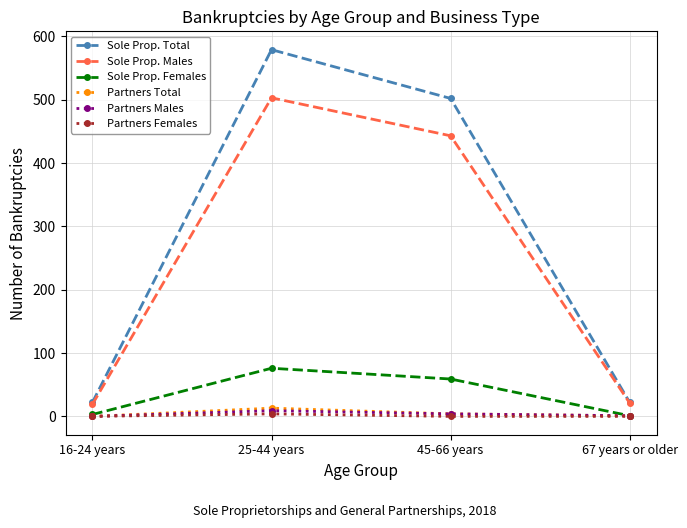

At which category does Sole Prop. Males reach its first local peak?

25-44 years